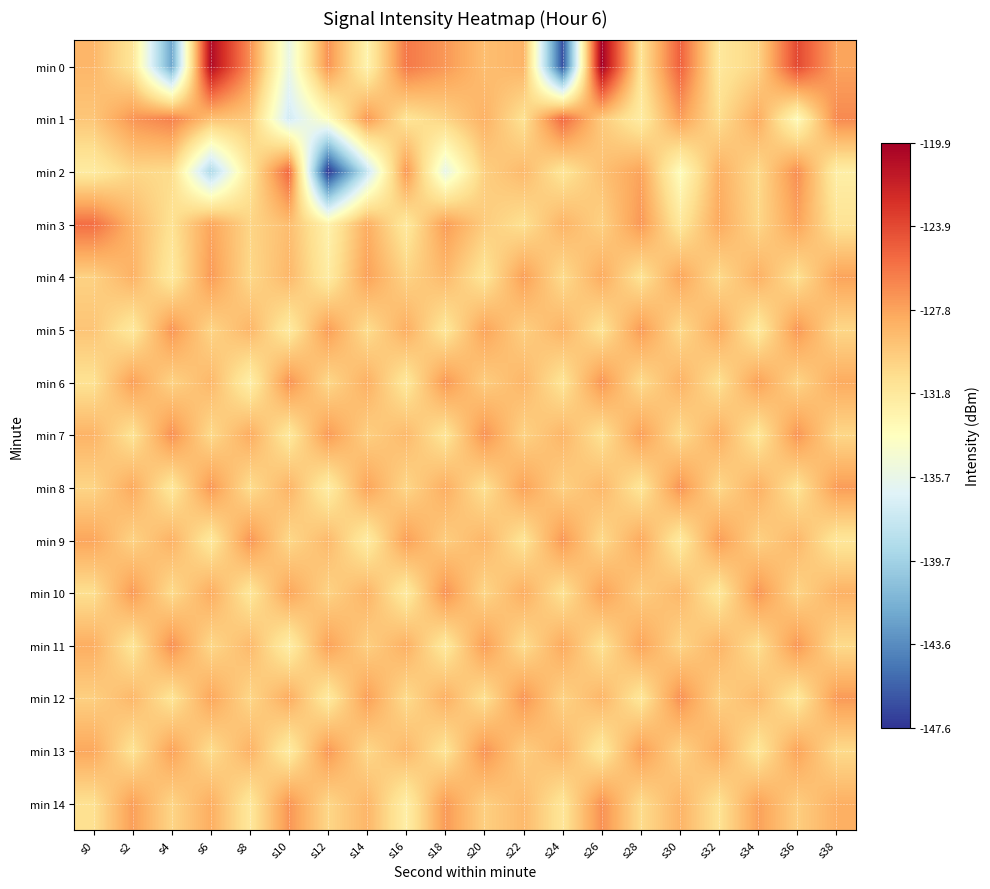

Reading left to right, what are all the values shown in this chart?

min 0: s0=-128.8	s2=-131.5	s4=-142.3	s6=-120.6	s8=-126.9	s10=-135.6	s12=-127.1	s14=-132.7	s16=-126.0	s18=-127.3	s20=-129.2	s22=-128.6	s24=-146.4	s26=-119.9	s28=-131.3	s30=-124.9	s32=-131.7	s34=-130.4	s36=-123.8	s38=-127.8
min 1: s0=-129.6	s2=-127.2	s4=-126.3	s6=-129.3	s8=-129.8	s10=-137.2	s12=-133.7	s14=-127.3	s16=-131.4	s18=-130.3	s20=-128.5	s22=-131.2	s24=-125.3	s26=-129.8	s28=-132.1	s30=-127.6	s32=-130.9	s34=-128.2	s36=-133.4	s38=-126.7
min 2: s0=-132.0	s2=-130.5	s4=-130.8	s6=-139.1	s8=-131.6	s10=-125.2	s12=-147.6	s14=-137.8	s16=-127.3	s18=-135.8	s20=-130.1	s22=-128.9	s24=-131.5	s26=-129.3	s28=-127.8	s30=-133.6	s32=-128.4	s34=-130.7	s36=-126.9	s38=-132.3
min 3: s0=-125.5	s2=-128.7	s4=-131.2	s6=-127.9	s8=-130.4	s10=-129.1	s12=-132.6	s14=-128.3	s16=-131.8	s18=-127.5	s20=-129.9	s22=-131.1	s24=-128.6	s26=-130.2	s28=-127.3	s30=-131.7	s32=-128.1	s34=-130.5	s36=-127.8	s38=-131.3
min 4: s0=-130.2	s2=-128.5	s4=-131.9	s6=-127.4	s8=-130.6	s10=-128.8	s12=-132.1	s14=-127.7	s16=-130.3	s18=-128.9	s20=-131.5	s22=-127.6	s24=-130.8	s26=-128.2	s28=-131.3	s30=-127.9	s32=-130.7	s34=-128.4	s36=-131.1	s38=-127.8
min 5: s0=-129.5	s2=-131.8	s4=-127.2	s6=-130.4	s8=-128.7	s10=-132.0	s12=-127.5	s14=-130.9	s16=-128.3	s18=-131.6	s20=-127.8	s22=-130.1	s24=-128.6	s26=-131.3	s28=-127.4	s30=-130.7	s32=-128.1	s34=-131.9	s36=-127.3	s38=-130.5
min 6: s0=-131.2	s2=-127.6	s4=-130.3	s6=-128.8	s8=-132.4	s10=-127.1	s12=-130.6	s14=-128.4	s16=-131.7	s18=-127.3	s20=-130.0	s22=-128.7	s24=-131.4	s26=-127.2	s28=-130.8	s30=-128.5	s32=-131.1	s34=-127.7	s36=-130.4	s38=-128.2
min 7: s0=-128.6	s2=-131.3	s4=-127.0	s6=-130.7	s8=-128.2	s10=-131.8	s12=-127.4	s14=-130.1	s16=-128.9	s18=-131.5	s20=-127.1	s22=-130.3	s24=-128.7	s26=-131.2	s28=-127.6	s30=-130.8	s32=-128.3	s34=-131.6	s36=-127.2	s38=-130.5
min 8: s0=-130.4	s2=-128.1	s4=-131.7	s6=-127.3	s8=-130.9	s10=-128.6	s12=-132.2	s14=-127.8	s16=-130.5	s18=-128.3	s20=-131.1	s22=-127.7	s24=-130.2	s26=-128.8	s28=-131.5	s30=-127.1	s32=-130.6	s34=-128.4	s36=-131.3	s38=-127.5
min 9: s0=-127.9	s2=-130.3	s4=-128.5	s6=-131.8	s8=-127.2	s10=-130.6	s12=-128.9	s14=-132.1	s16=-127.6	s18=-130.0	s20=-128.7	s22=-131.4	s24=-127.3	s26=-130.7	s28=-128.1	s30=-131.9	s32=-127.5	s34=-130.2	s36=-128.8	s38=-131.6
min 10: s0=-131.0	s2=-127.4	s4=-130.8	s6=-128.2	s8=-131.6	s10=-127.9	s12=-130.3	s14=-128.6	s16=-132.0	s18=-127.1	s20=-130.5	s22=-128.3	s24=-131.2	s26=-127.7	s28=-130.0	s30=-128.8	s32=-131.7	s34=-127.2	s36=-130.4	s38=-128.5
min 11: s0=-128.3	s2=-131.5	s4=-127.0	s6=-130.6	s8=-128.9	s10=-132.3	s12=-127.7	s14=-130.1	s16=-128.4	s18=-131.8	s20=-127.5	s22=-130.9	s24=-128.1	s26=-131.2	s28=-127.8	s30=-130.4	s32=-128.6	s34=-131.0	s36=-127.3	s38=-130.7
min 12: s0=-130.1	s2=-128.8	s4=-131.4	s6=-127.9	s8=-130.5	s10=-128.2	s12=-131.9	s14=-127.6	s16=-130.8	s18=-128.4	s20=-131.1	s22=-127.2	s24=-130.3	s26=-128.7	s28=-131.6	s30=-127.0	s32=-130.2	s34=-128.9	s36=-131.7	s38=-127.4
min 13: s0=-128.0	s2=-131.3	s4=-127.7	s6=-130.9	s8=-128.5	s10=-132.1	s12=-127.3	s14=-130.6	s16=-128.8	s18=-131.4	s20=-127.1	s22=-130.0	s24=-128.6	s26=-131.8	s28=-127.5	s30=-130.3	s32=-128.2	s34=-131.6	s36=-127.8	s38=-130.7
min 14: s0=-131.1	s2=-127.6	s4=-130.4	s6=-128.3	s8=-131.7	s10=-127.2	s12=-130.5	s14=-128.7	s16=-132.3	s18=-127.4	s20=-130.1	s22=-128.9	s24=-131.5	s26=-127.0	s28=-130.8	s30=-128.6	s32=-131.2	s34=-127.7	s36=-130.0	s38=-128.4